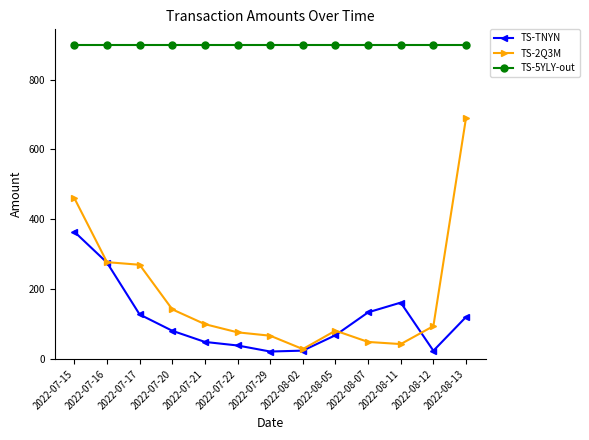

Is the value of TS-2Q3M at 2022-08-07 greater than the value of TS-5YLY-out at 2022-07-21?

No